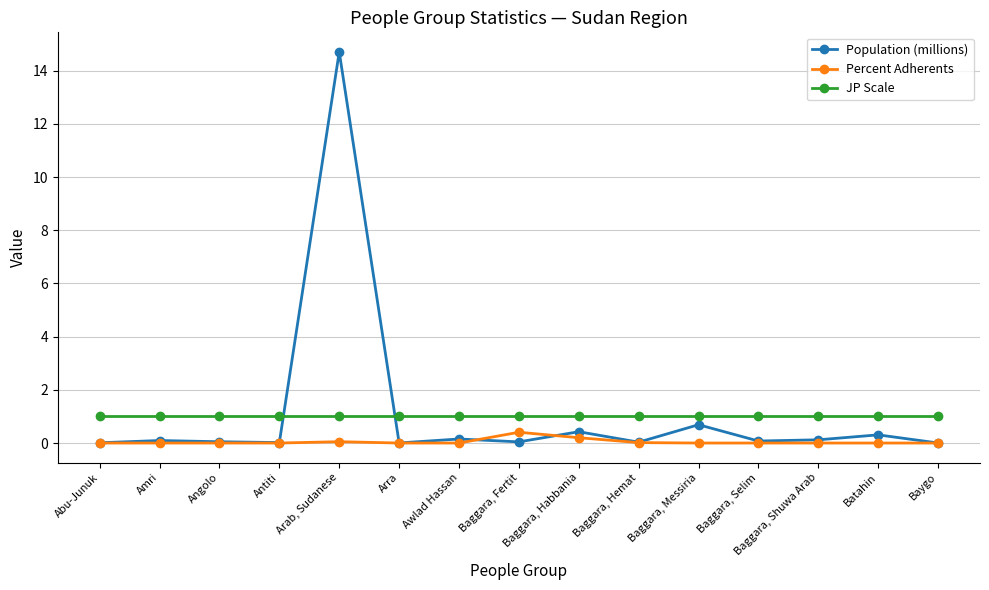

At which category is the sum across all series the highest?

Arab, Sudanese